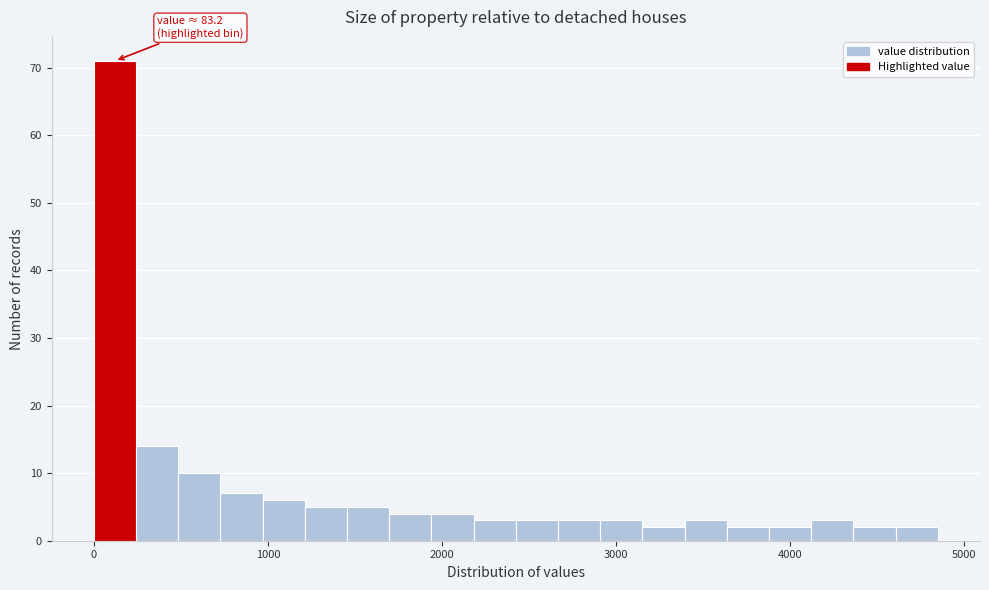

Around what value on the x-axis is the tallest bar? Give the approximate position of its centre, as read against the axis.

100